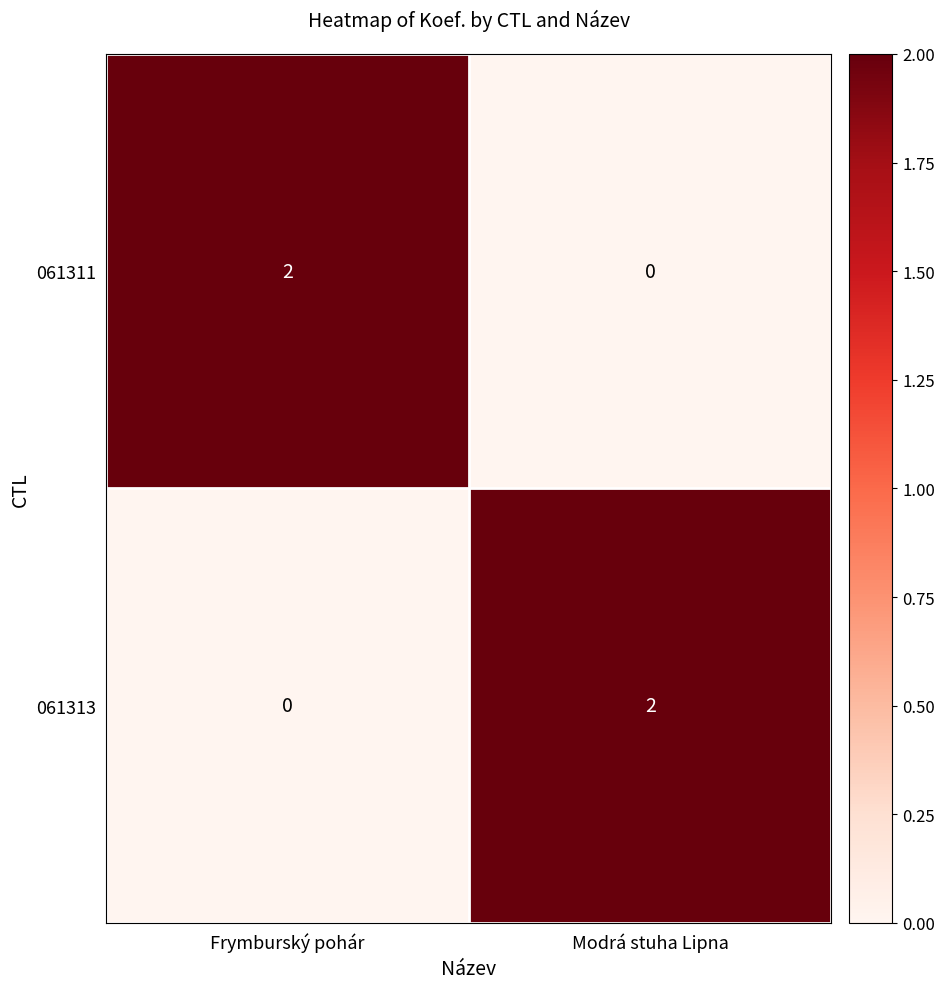

Which category has the lowest value in the 061313 series?

Frymburský pohár